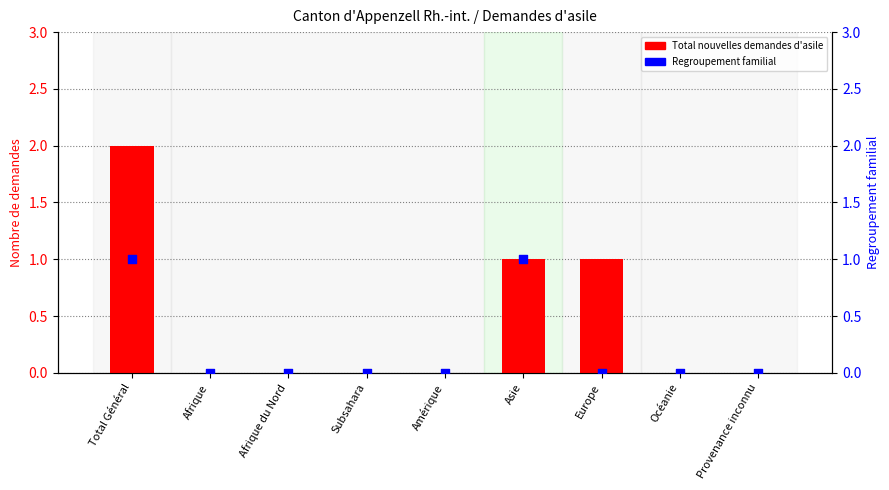

Which series has the largest Y range (max minus min)?

Total nouvelles demandes